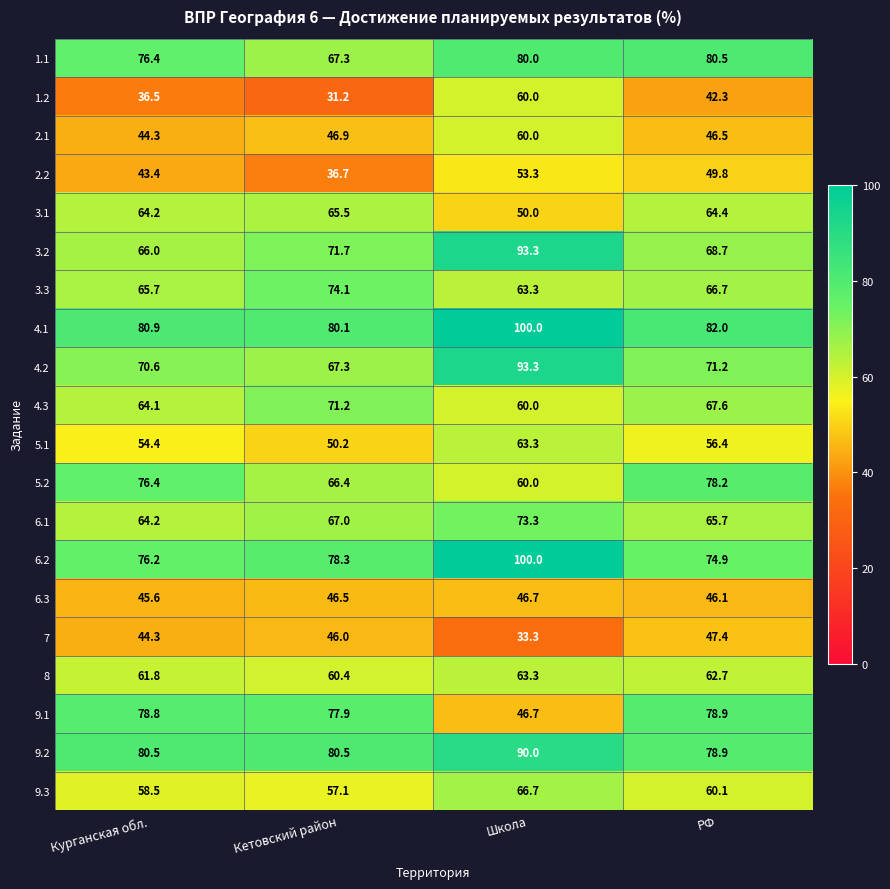

The 7 series shows 25.3 at РФ. True or false?

False